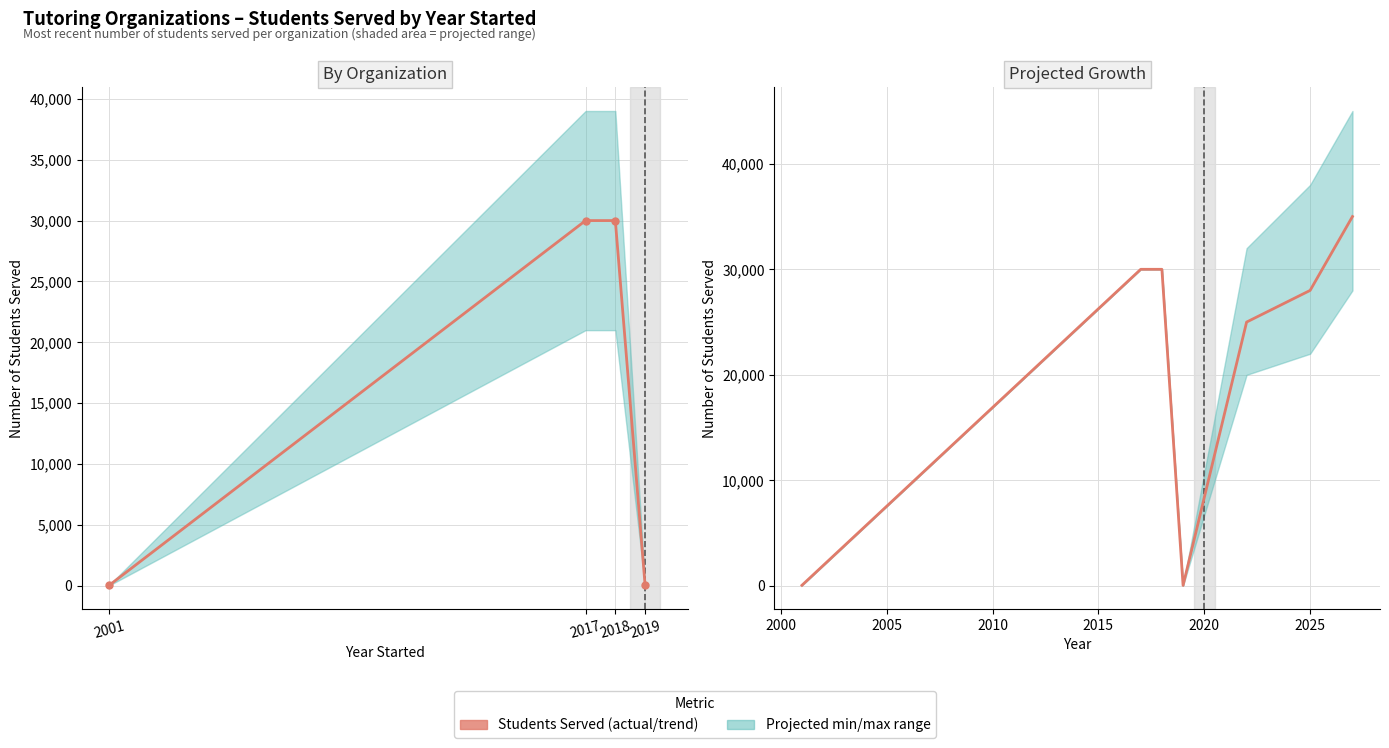

True or false: Students Served (max) and Students Served (actual) cross at least once.

False